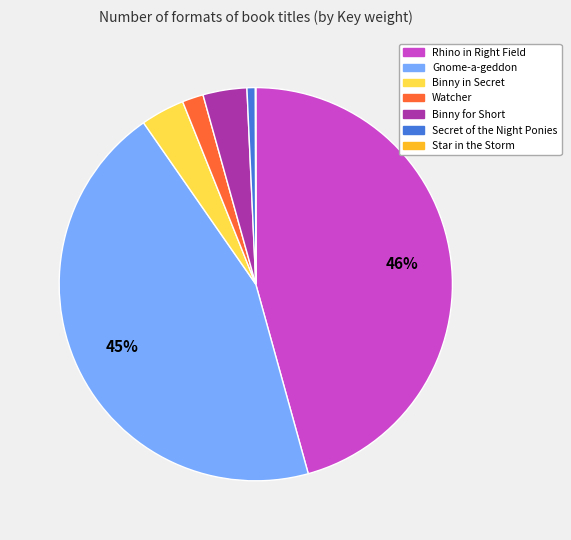

Do Secret of the Night Ponies and Gnome-a-geddon together represent more than half of the pie?

No